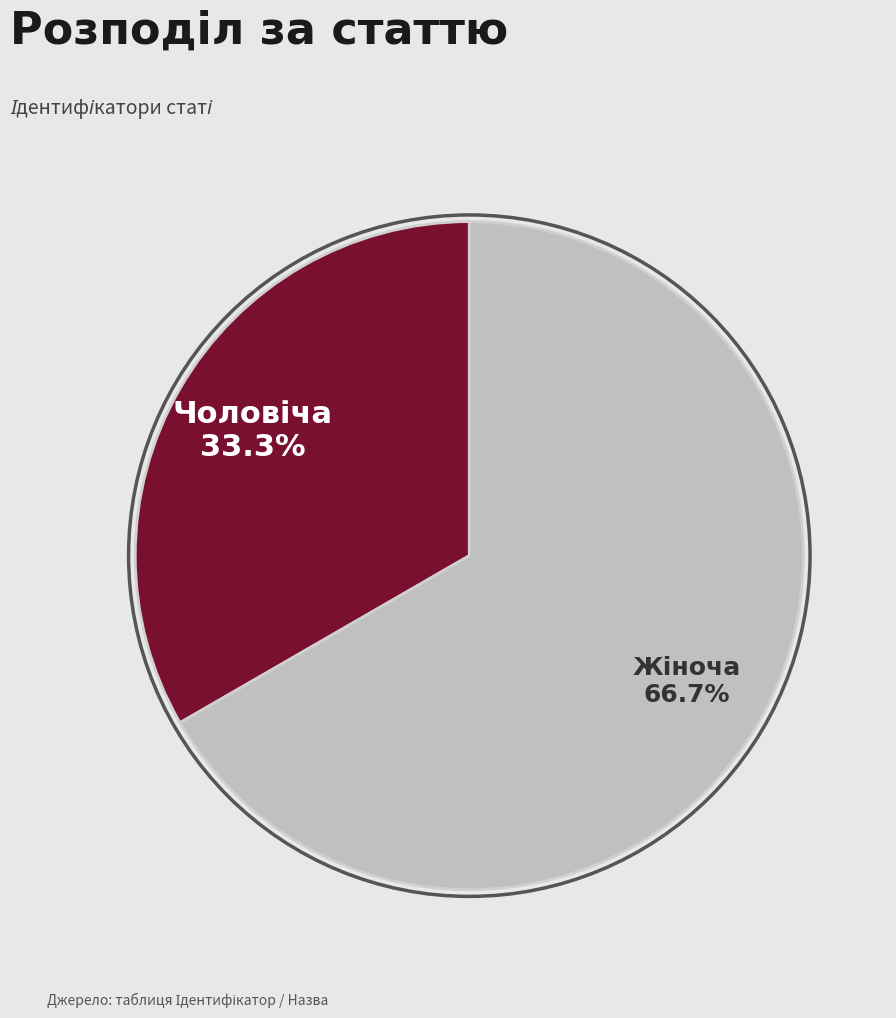

Does any single category account for the majority?

Yes